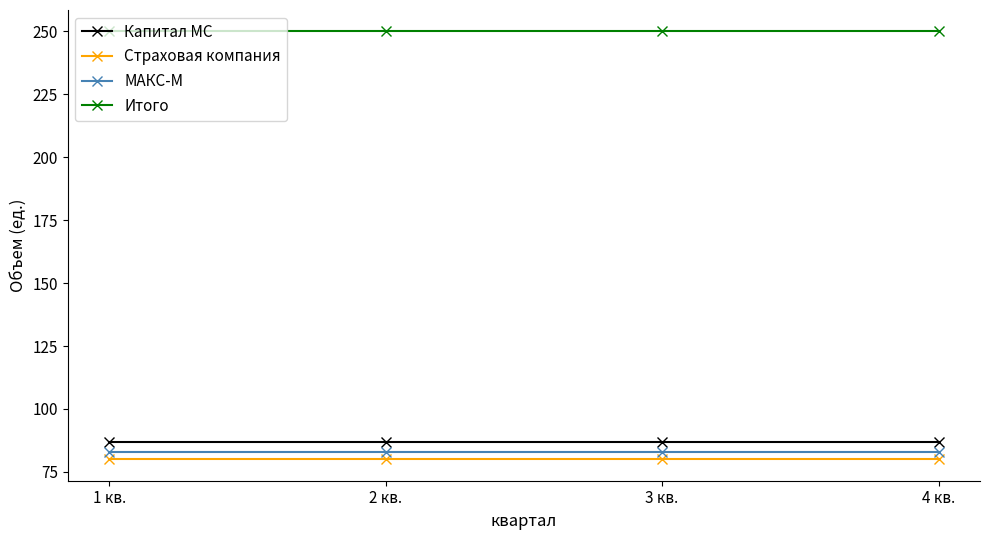

Does the chart display data point markers on the line(s)?

Yes